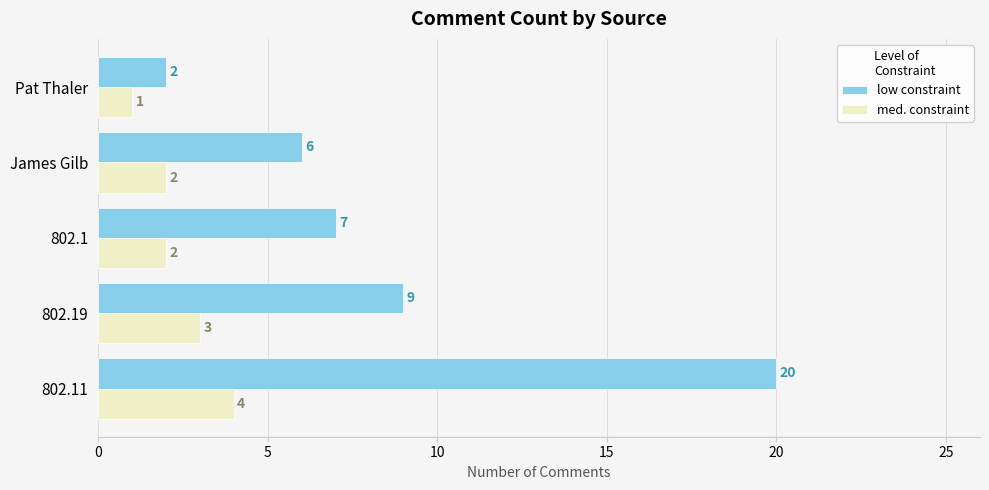

Rank the series by their maximum value, from highest to lowest.

low constraint, med. constraint